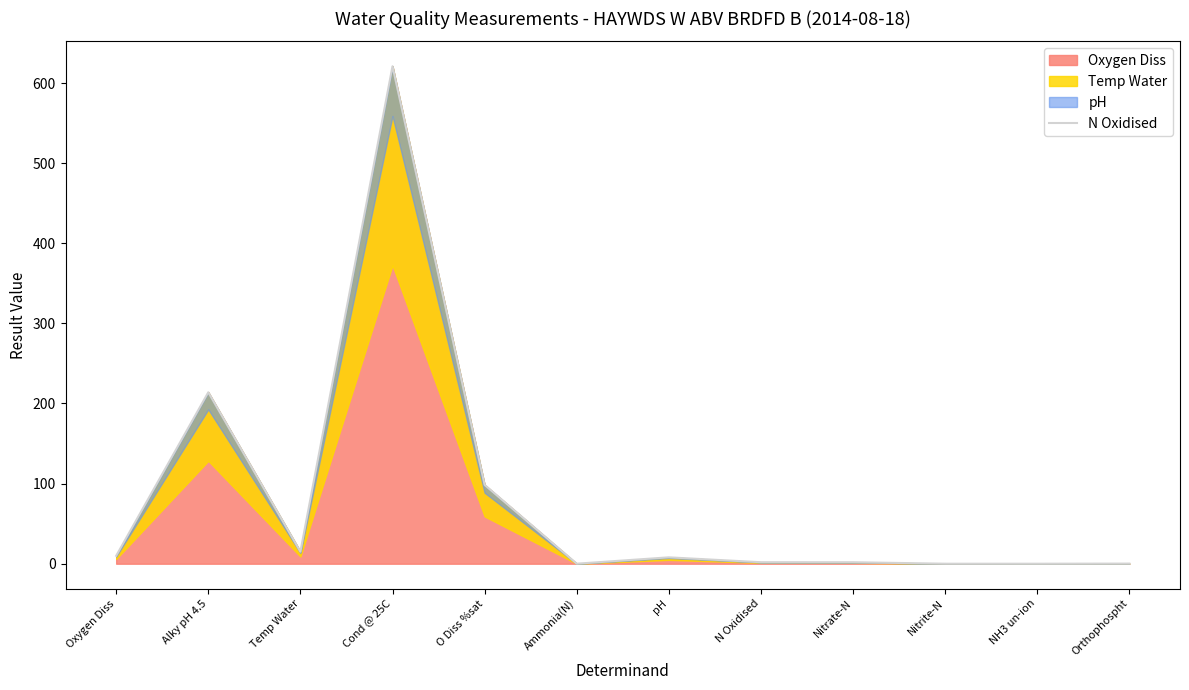

Does the chart have visible grid lines?

No